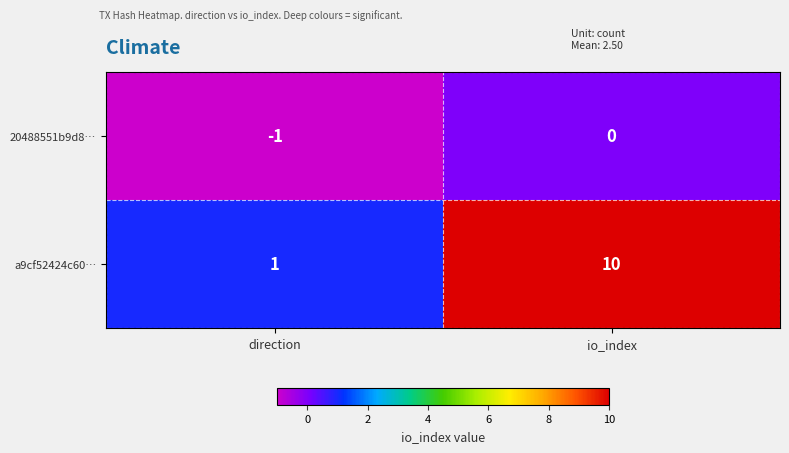

Which series has the largest total across all categories?

a9cf52424c60…